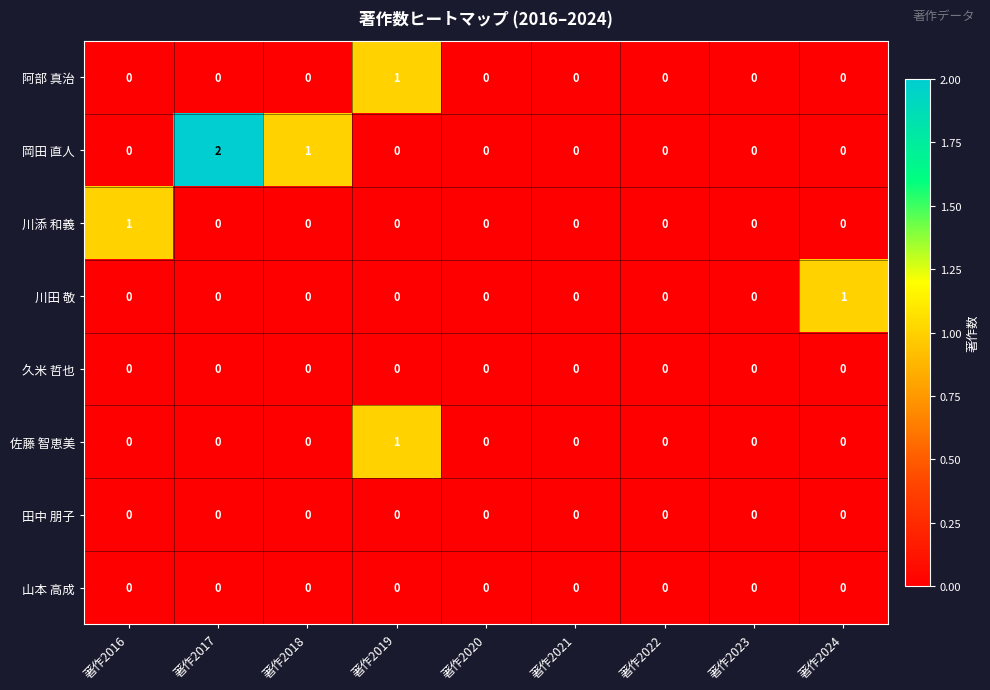

Is the value of 川添 和義 at 著作2016 greater than the value of 田中 朋子 at 著作2021?

Yes